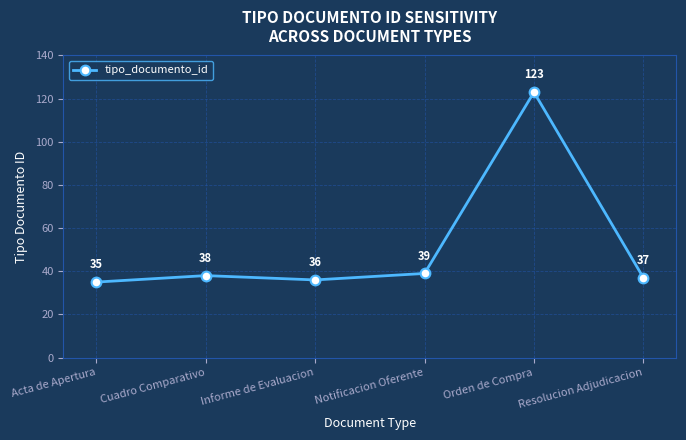

Rank the categories by value from highest to lowest.

Orden de Compra, Notificacion Oferente, Cuadro Comparativo, Resolucion Adjudicacion, Informe de Evaluacion, Acta de Apertura